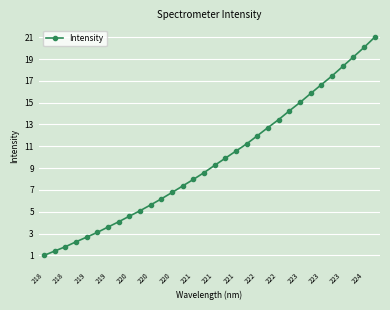

What is the maximum value shown in the chart?

21.0